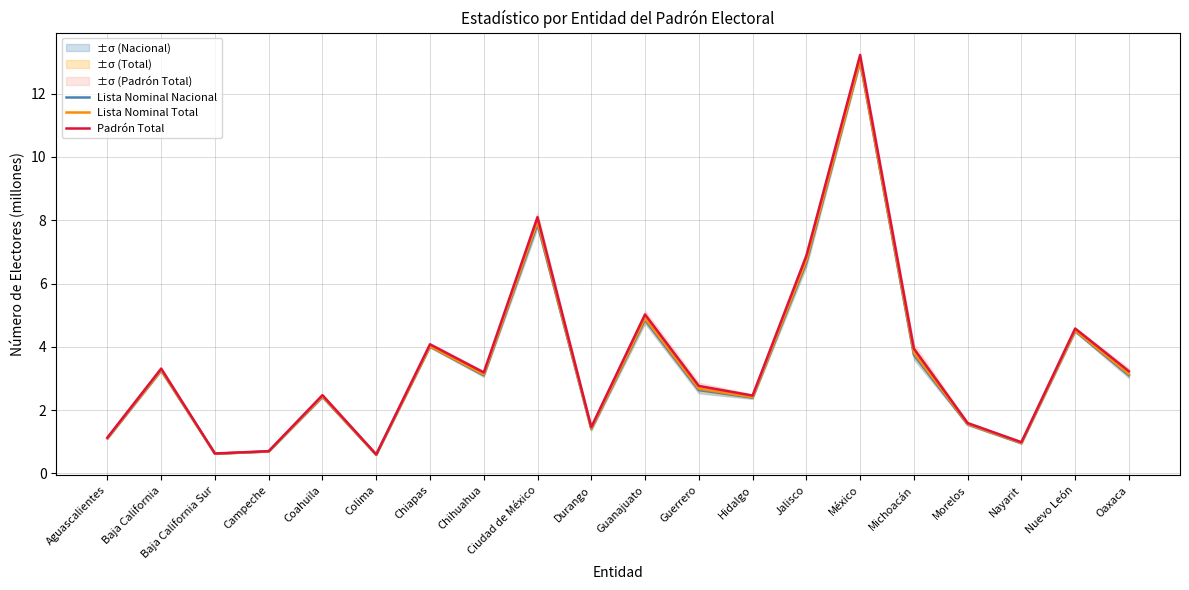

Reading right to left, extract all data points from this chart.

Lista Nominal Nacional: 3.1	4.5	1.0	1.5	3.7	13.0	6.7	2.4	2.6	4.8	1.4	7.9	3.1	4.0	0.6	2.4	0.7	0.6	3.3	1.1
Lista Nominal Total: 3.1	4.5	1.0	1.6	3.8	13.0	6.7	2.4	2.7	4.9	1.4	8.0	3.1	4.0	0.6	2.4	0.7	0.6	3.3	1.1
Padrón Total: 3.2	4.6	1.0	1.6	3.9	13.2	6.9	2.5	2.8	5.0	1.5	8.1	3.2	4.1	0.6	2.5	0.7	0.6	3.3	1.1